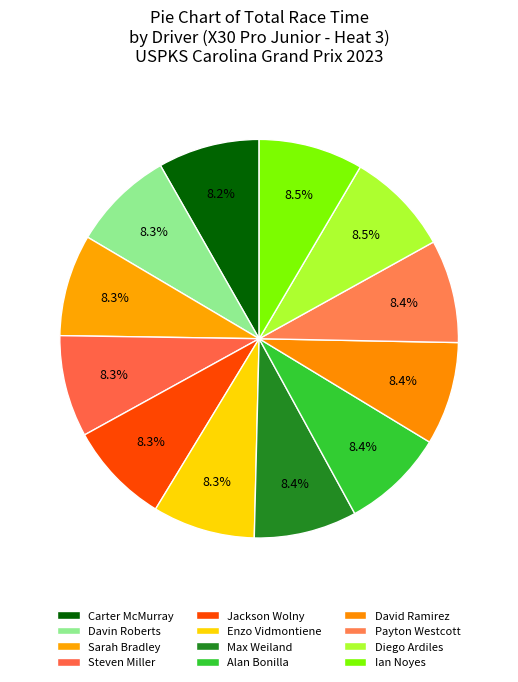

To the nearest percent, what portion does David Ramirez represent?

8%